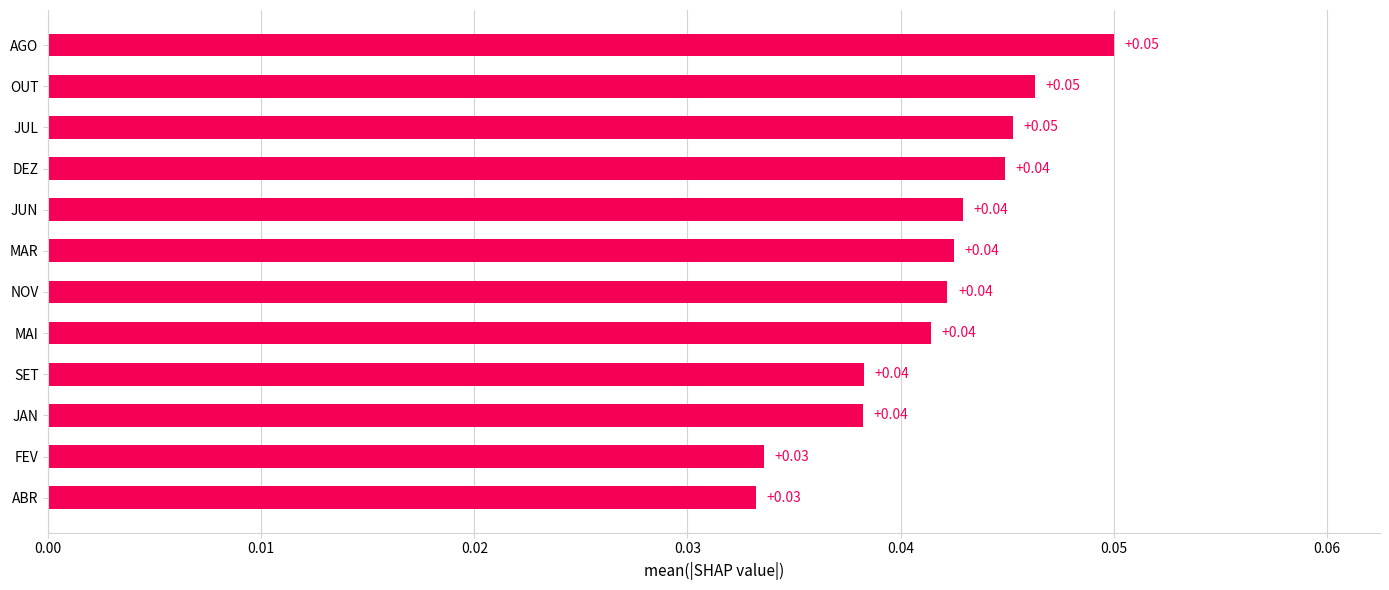

Which has a higher value, AGO or JUN?

AGO